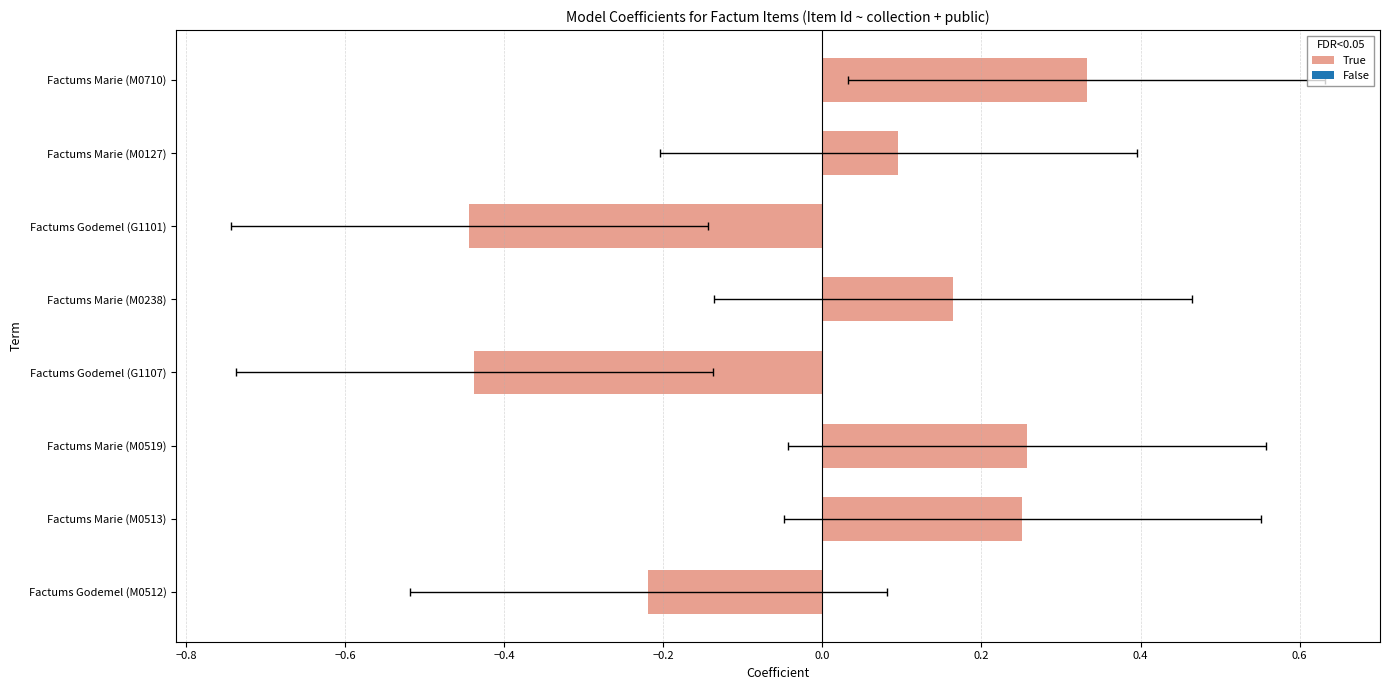

What is the maximum value shown in the chart?

0.3